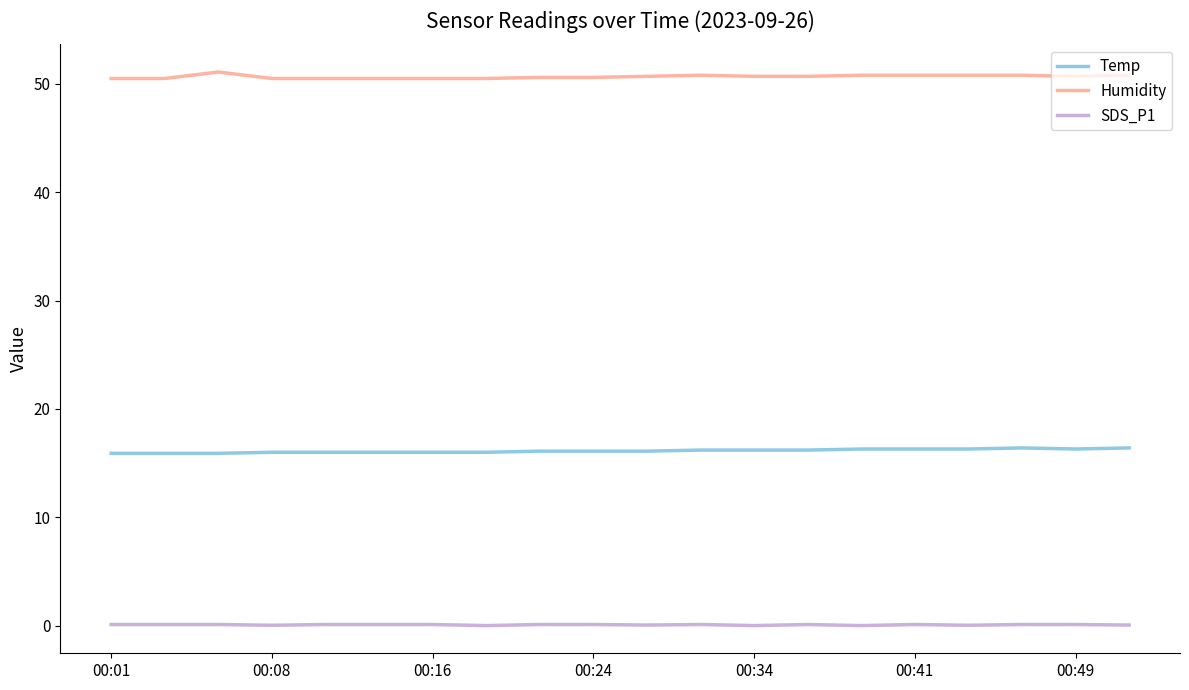

Which series has the largest total across all categories?

Humidity